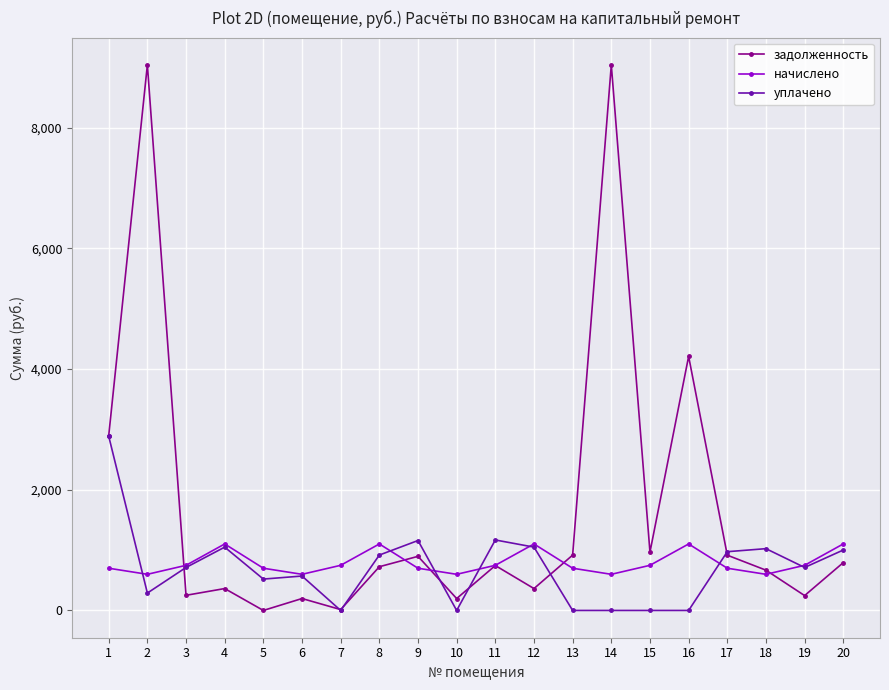

The value of задолженность at 17 is 915.6. True or false?

True